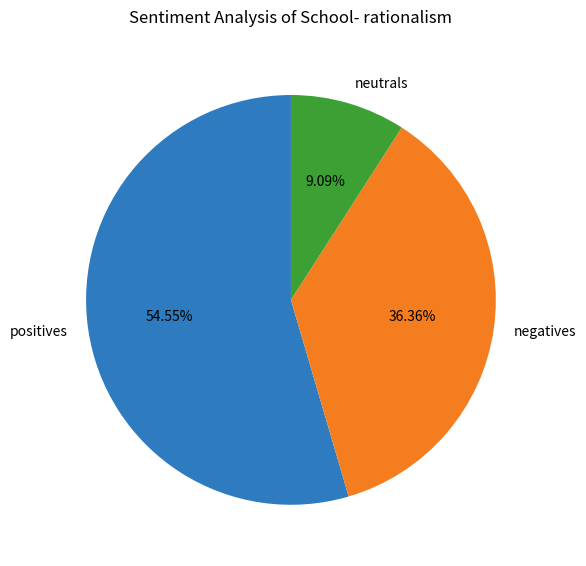

Is there a majority slice in this chart?

Yes